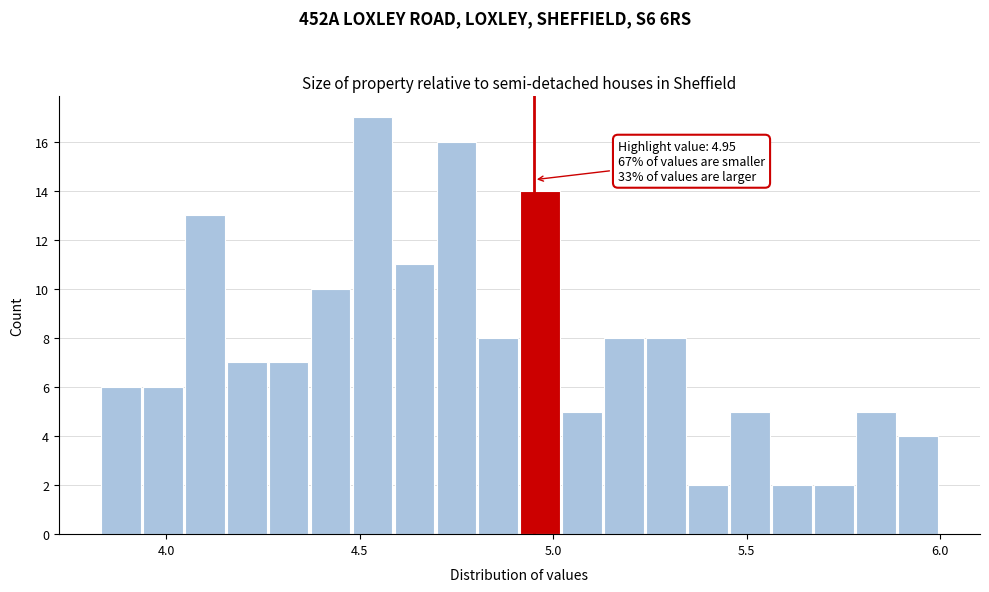

Read against the x-axis, roughly where is the centre of the tallest bar?

4.55